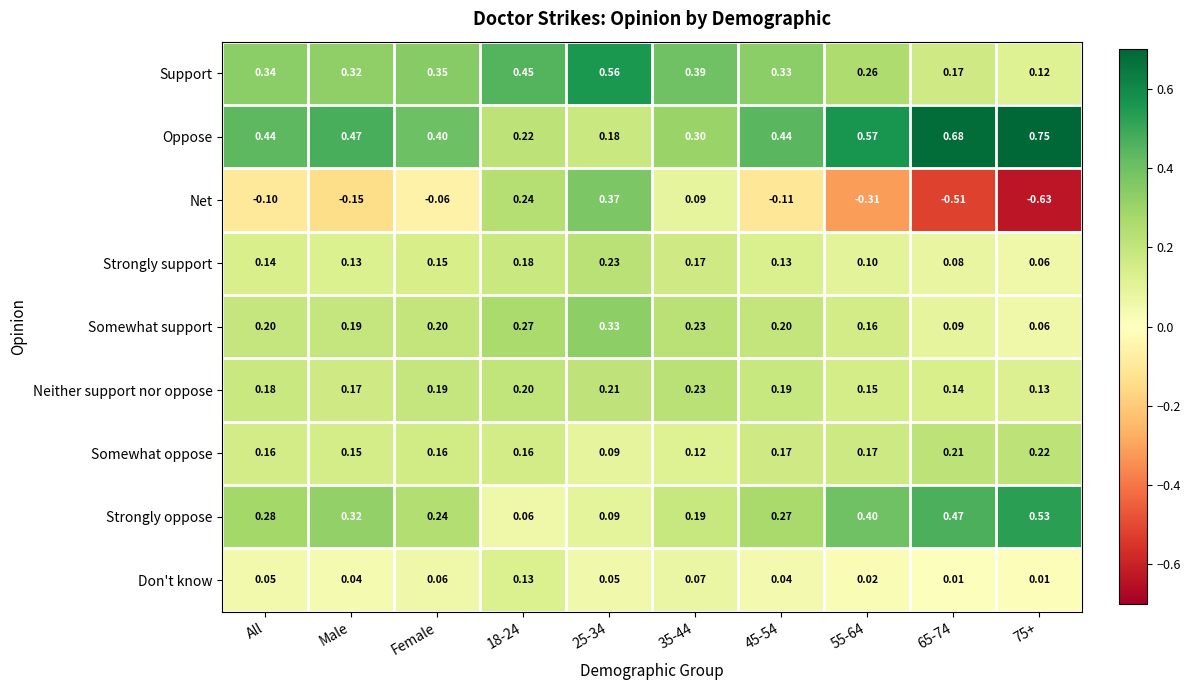

At which label is Net closest to 0?

Female